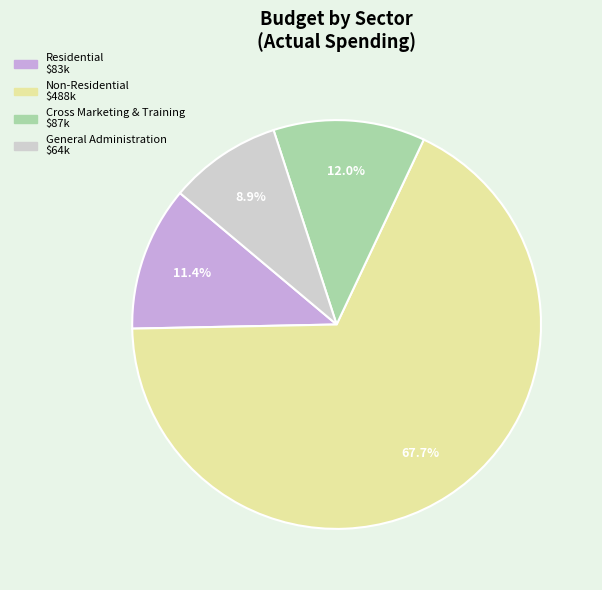

To the nearest percent, what is the difference between the largest and smallest slice percentages?

59%